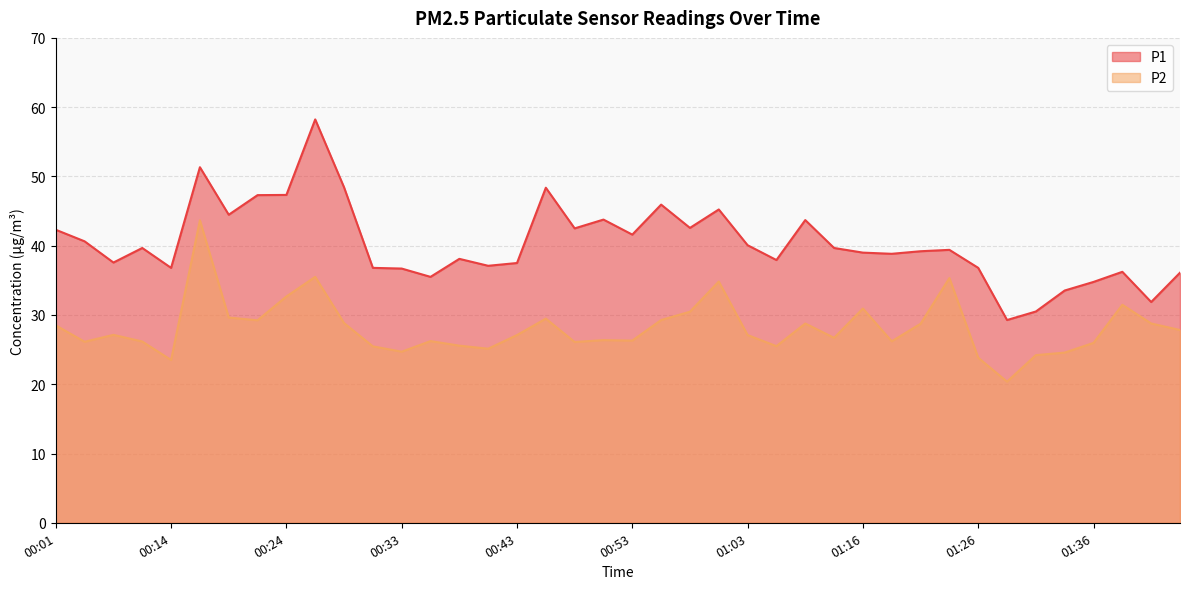

At which category does P2 reach its first local peak?

00:09